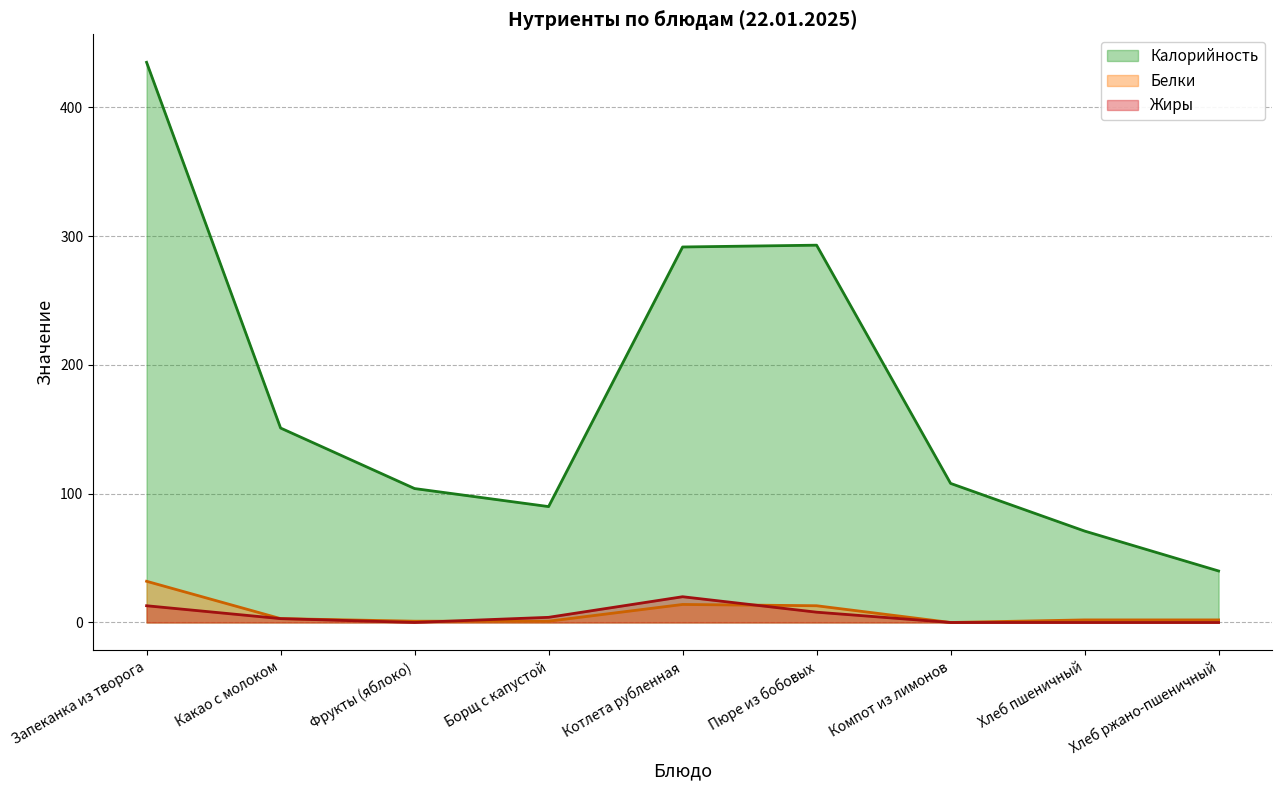

What is the difference between the Жиры (line) values at Какао с молоком and Котлета рубленная?

17.0